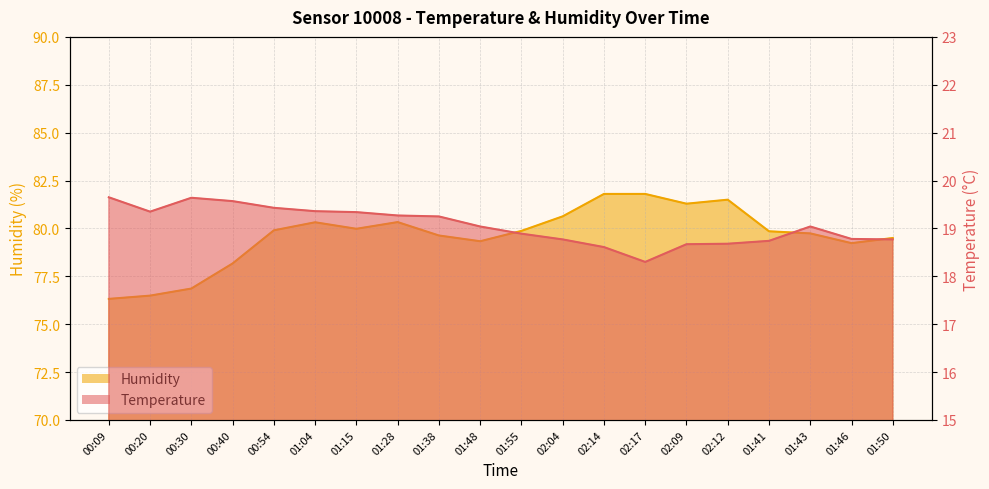

What is the label of the 5th point from the left?

00:54